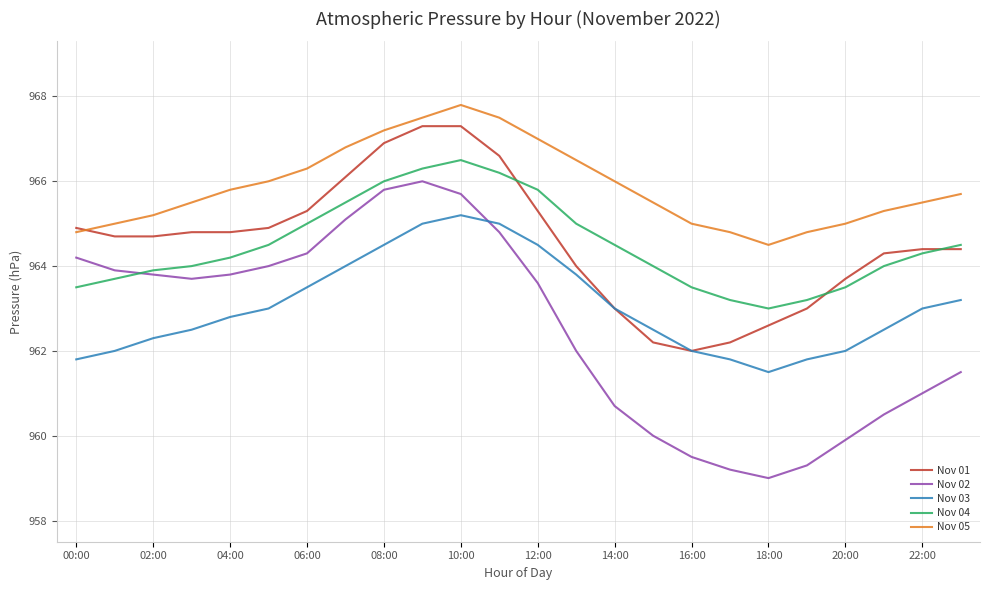

True or false: Nov 03 and Nov 05 cross at least once.

False